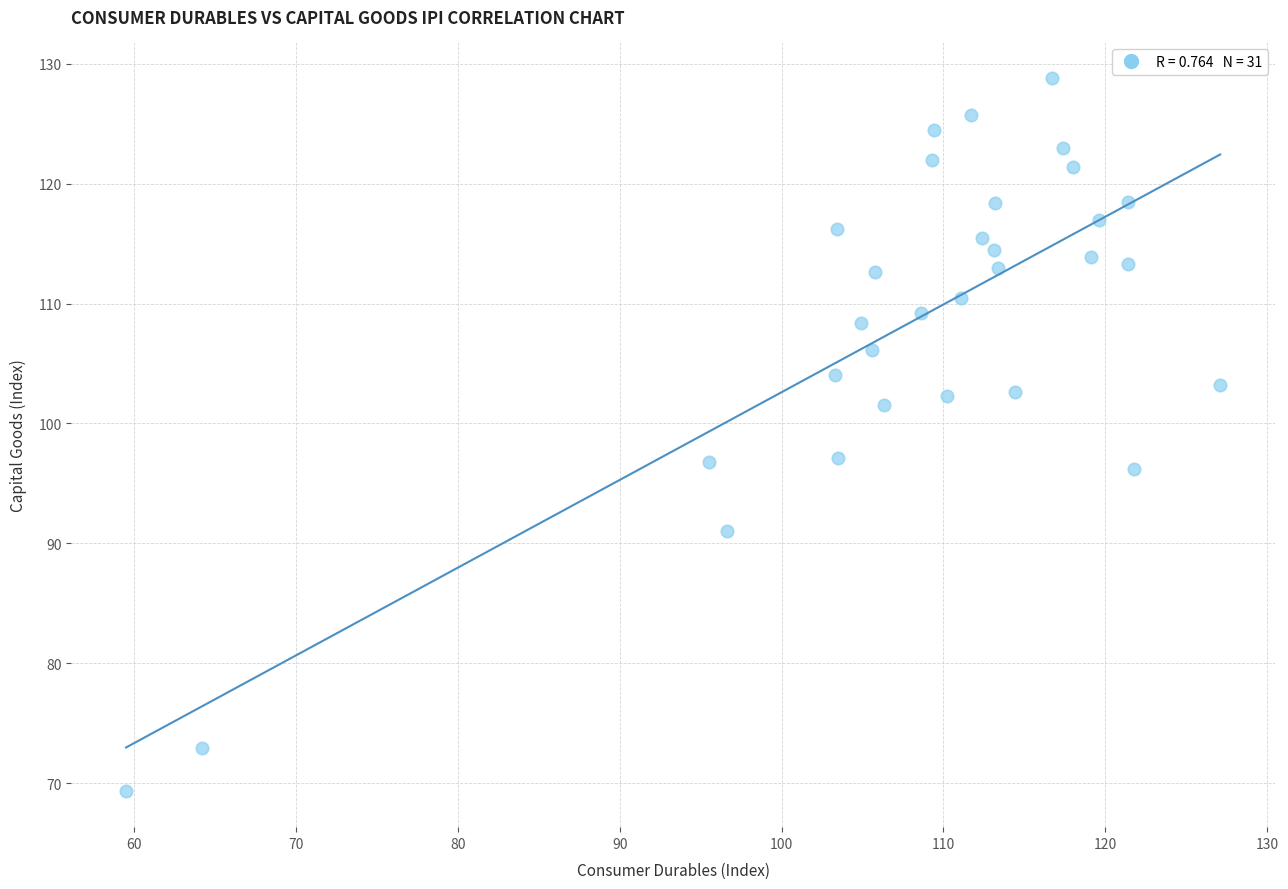

What is the range of Y values (max minus min)?

59.5